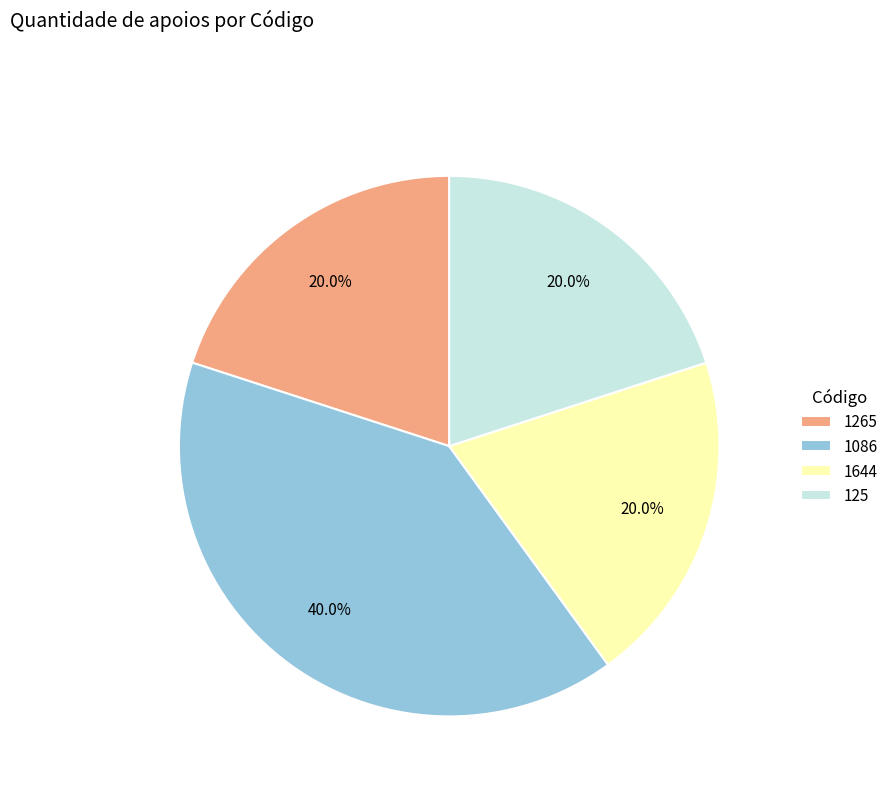

Does 1086 account for over 50% of the chart?

No